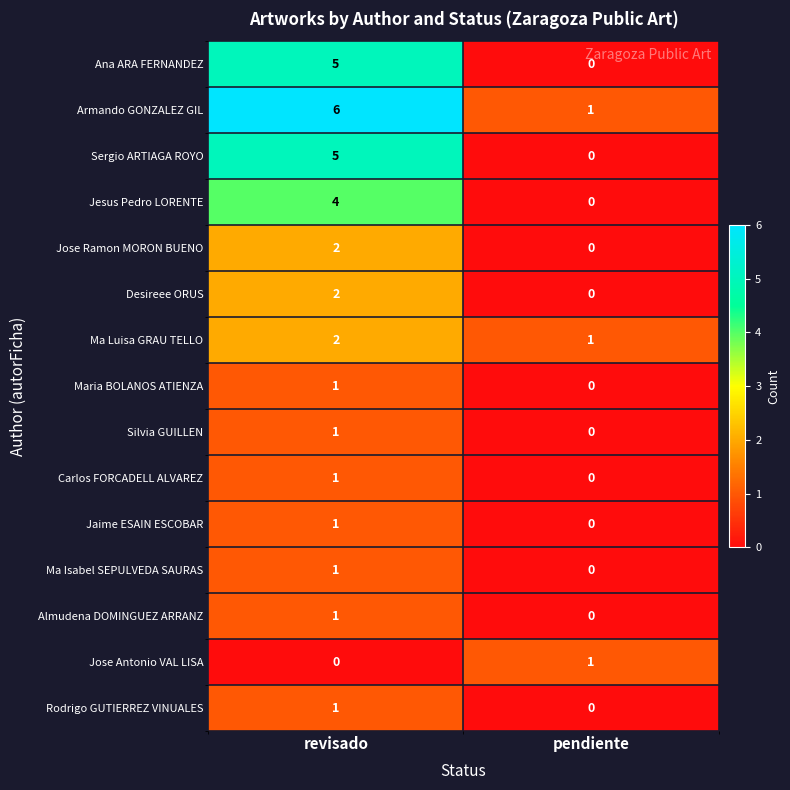

How many positive values does the Jose Antonio VAL LISA series have?

1